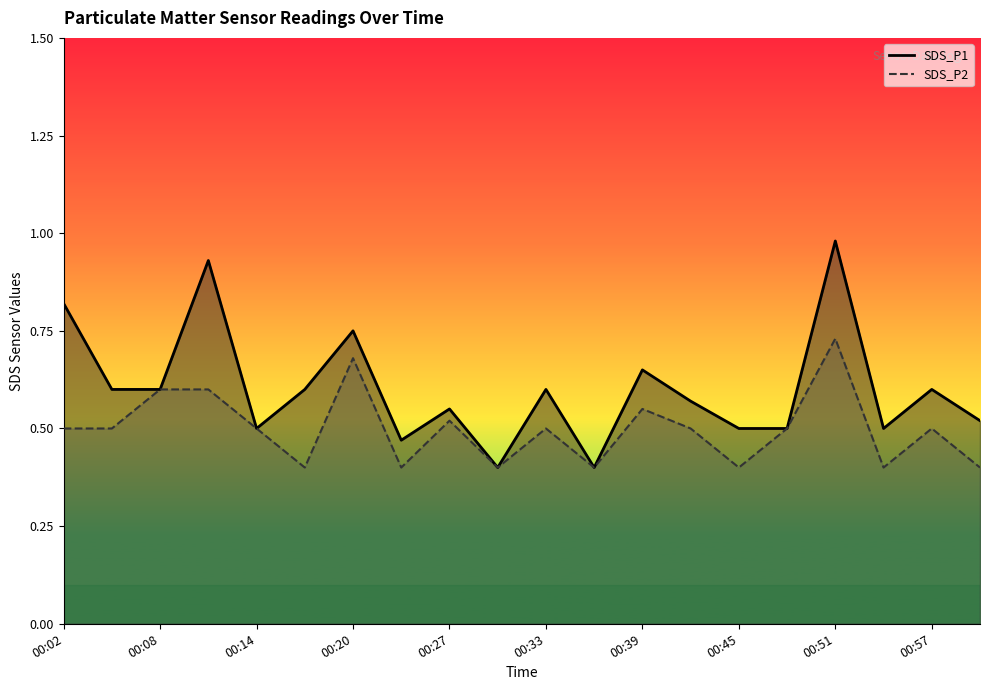

Count the number of data series in this chart.

2